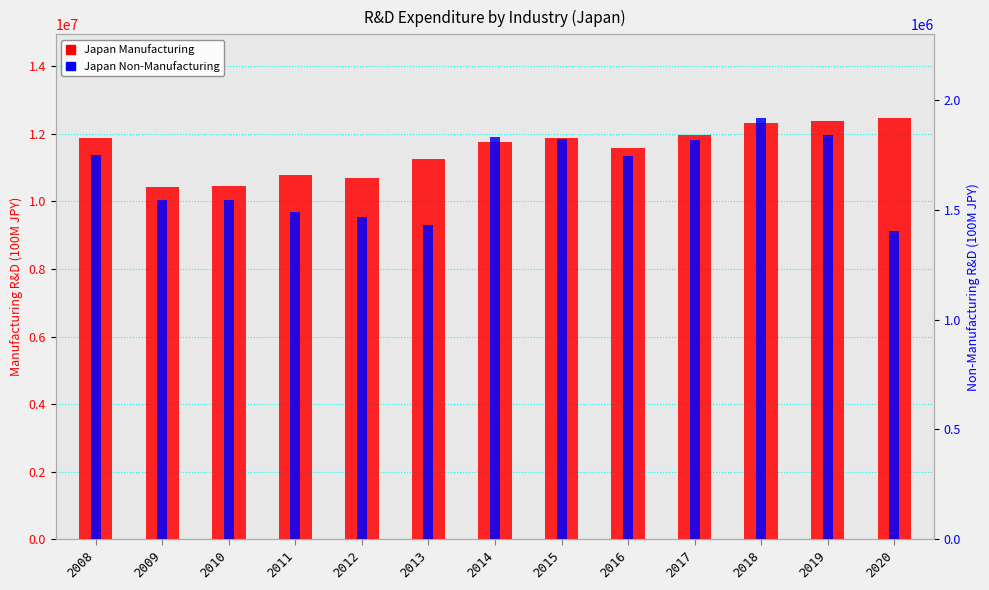

Does the chart contain stacked bars?

No